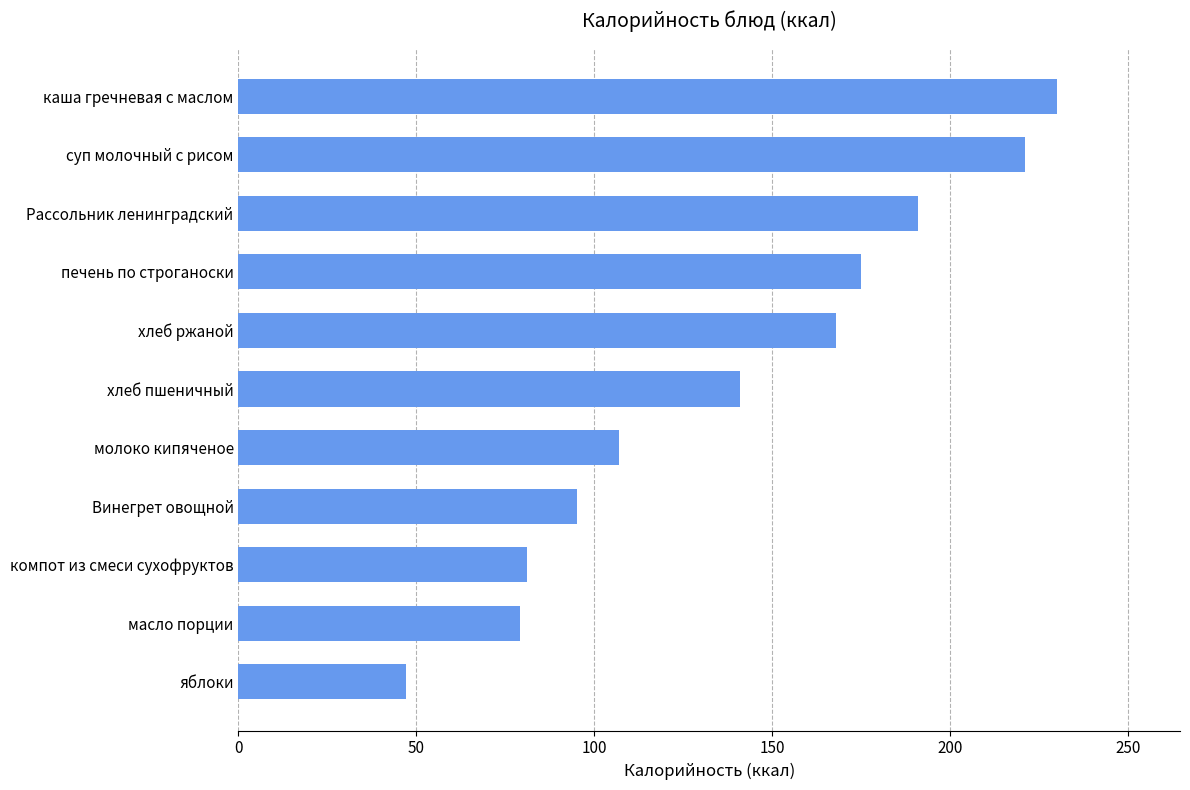

What is the ratio of the value at молоко кипяченое to the value at печень по строганоски?

0.6